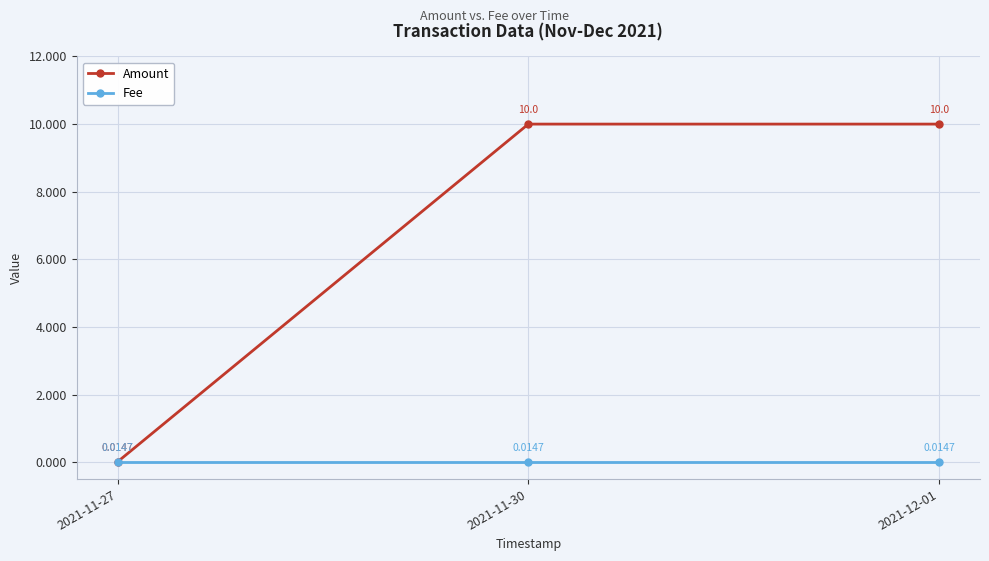

What is the difference between the highest and lowest values at 2021-11-30?

10.0